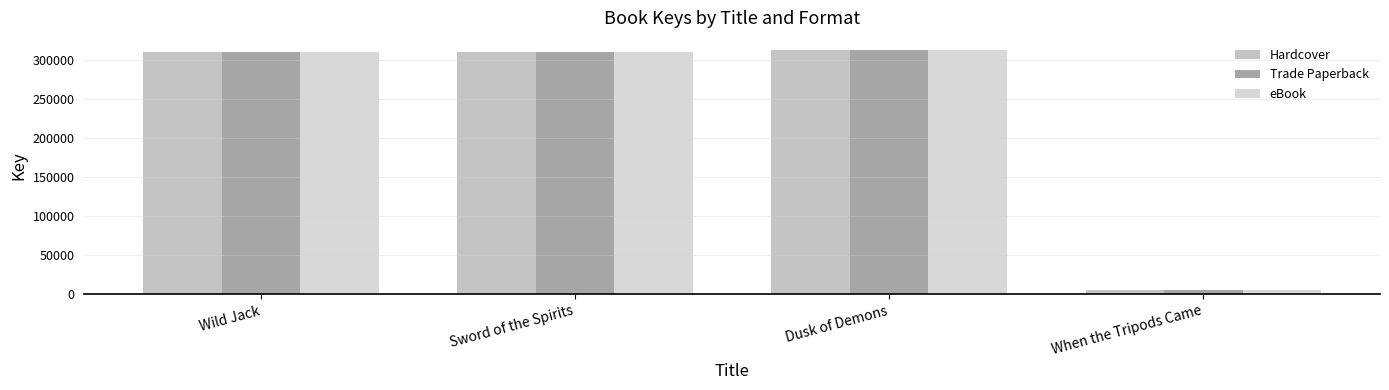

What position from the left is When the Tripods Came?

4